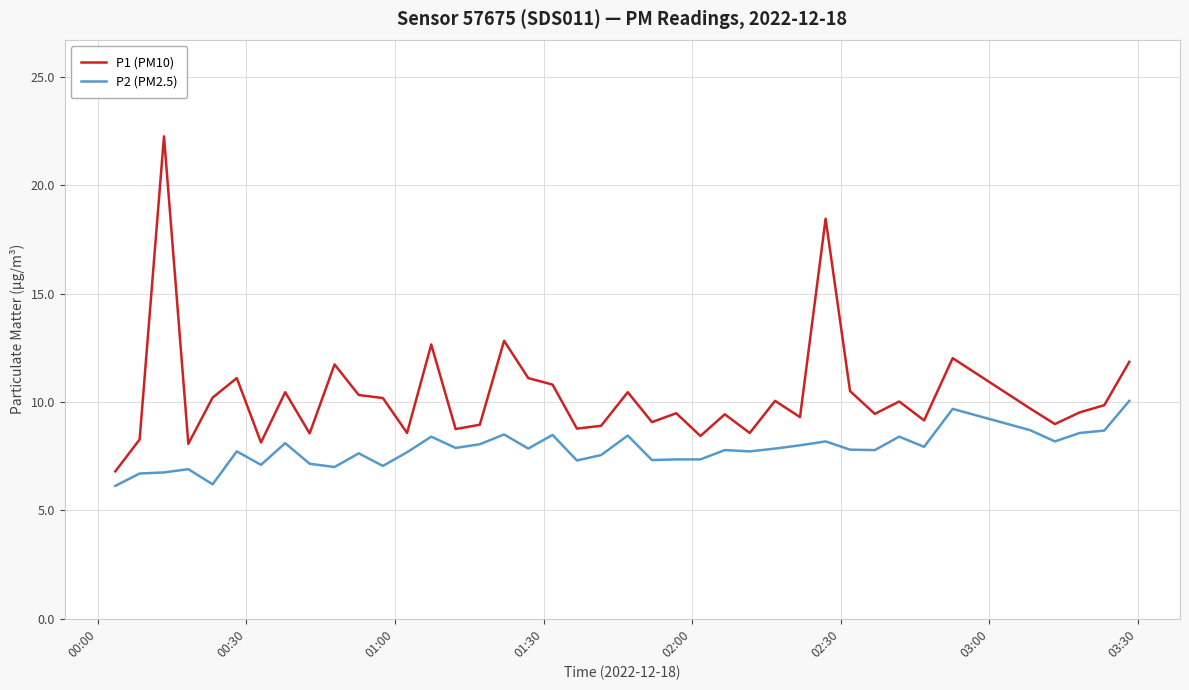

True or false: P1 (PM10) and P2 (PM2.5) cross at least once.

False